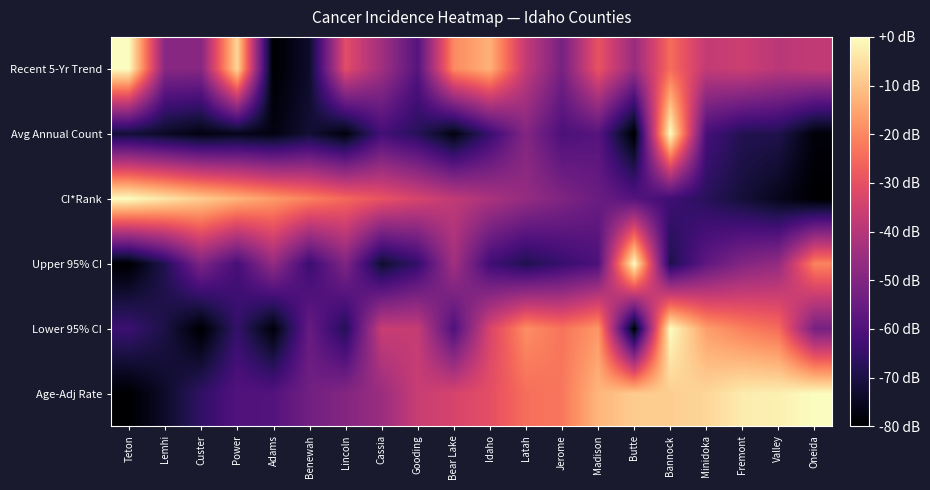

Reading left to right, transcribe all the data shown in this chart.

Age-Adj Rate: Teton=0.0	Lemhi=0.1	Custer=0.2	Power=0.3	Adams=0.3	Benewah=0.3	Lincoln=0.4	Cassia=0.4	Gooding=0.5	Bear Lake=0.6	Idaho=0.6	Latah=0.7	Jerome=0.7	Madison=0.8	Butte=0.9	Bannock=0.9	Minidoka=0.9	Fremont=1.0	Valley=1.0	Oneida=1.0
Lower 95% CI: Teton=0.2	Lemhi=0.1	Custer=0.0	Power=0.2	Adams=0.0	Benewah=0.3	Lincoln=0.1	Cassia=0.5	Gooding=0.5	Bear Lake=0.2	Idaho=0.6	Latah=0.8	Jerome=0.7	Madison=0.8	Butte=0.0	Bannock=1.0	Minidoka=0.8	Fremont=0.7	Valley=0.7	Oneida=0.3
Upper 95% CI: Teton=0.0	Lemhi=0.1	Custer=0.4	Power=0.2	Adams=0.4	Benewah=0.2	Lincoln=0.4	Cassia=0.1	Gooding=0.2	Bear Lake=0.5	Idaho=0.2	Latah=0.1	Jerome=0.2	Madison=0.2	Butte=1.0	Bannock=0.1	Minidoka=0.3	Fremont=0.4	Valley=0.4	Oneida=0.7
CI*Rank: Teton=1.0	Lemhi=0.9	Custer=0.9	Power=0.8	Adams=0.8	Benewah=0.7	Lincoln=0.7	Cassia=0.6	Gooding=0.6	Bear Lake=0.5	Idaho=0.5	Latah=0.4	Jerome=0.4	Madison=0.3	Butte=0.3	Bannock=0.2	Minidoka=0.2	Fremont=0.1	Valley=0.1	Oneida=0.0
Avg Annual Count: Teton=0.1	Lemhi=0.1	Custer=0.0	Power=0.1	Adams=0.0	Benewah=0.1	Lincoln=0.0	Cassia=0.2	Gooding=0.2	Bear Lake=0.0	Idaho=0.2	Latah=0.4	Jerome=0.2	Madison=0.3	Butte=0.0	Bannock=1.0	Minidoka=0.2	Fremont=0.1	Valley=0.1	Oneida=0.0
Recent 5-Yr Trend: Teton=1.0	Lemhi=0.4	Custer=0.4	Power=0.9	Adams=0.0	Benewah=0.1	Lincoln=0.6	Cassia=0.4	Gooding=0.3	Bear Lake=0.8	Idaho=0.8	Latah=0.5	Jerome=0.3	Madison=0.6	Butte=0.4	Bannock=0.7	Minidoka=0.5	Fremont=0.6	Valley=0.5	Oneida=0.5